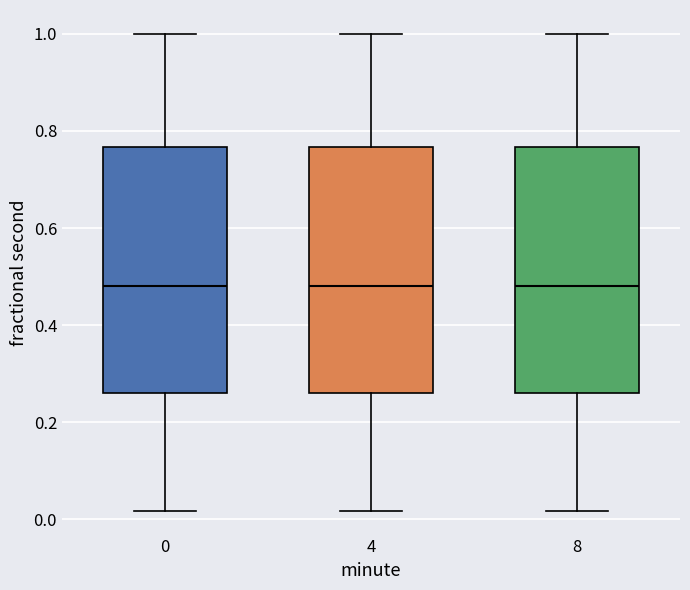

Where is the lower edge of the box at x = 4 on the y-axis? The values are not printed on the chart, so give them approximately, as read against the axis.

0.26